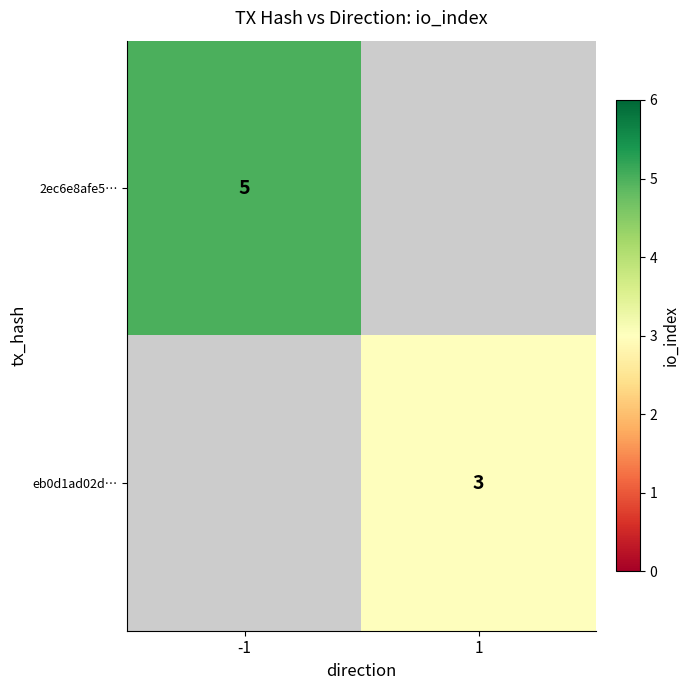

Is the value of 2ec6e8afe5… at -1 greater than the value of eb0d1ad02d… at 1?

Yes